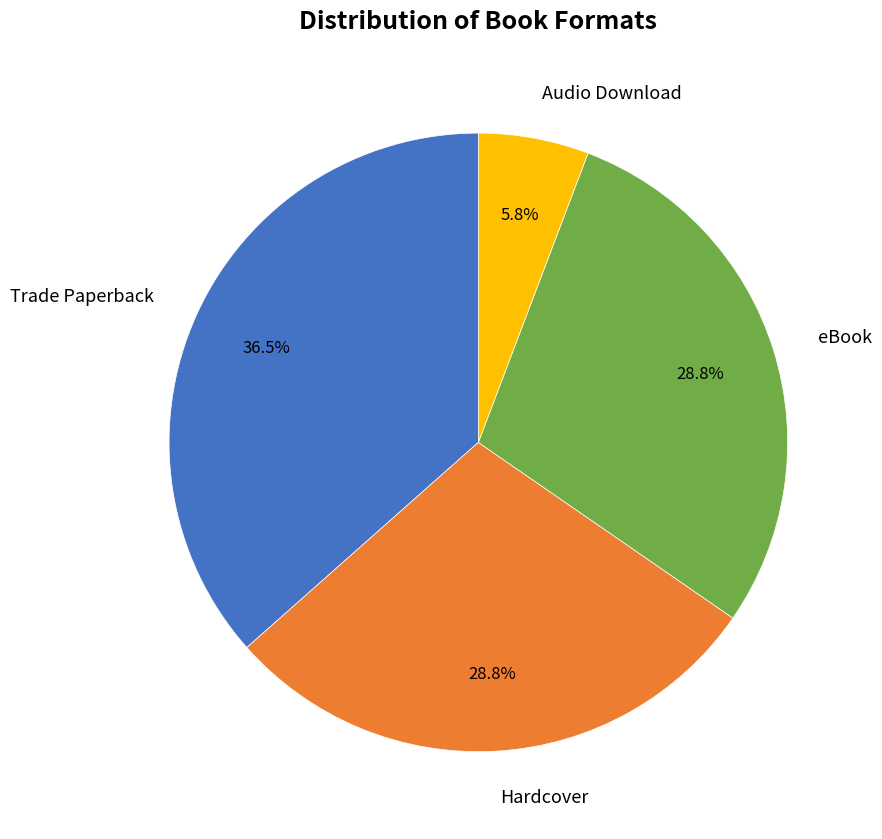

Is there a majority slice in this chart?

No